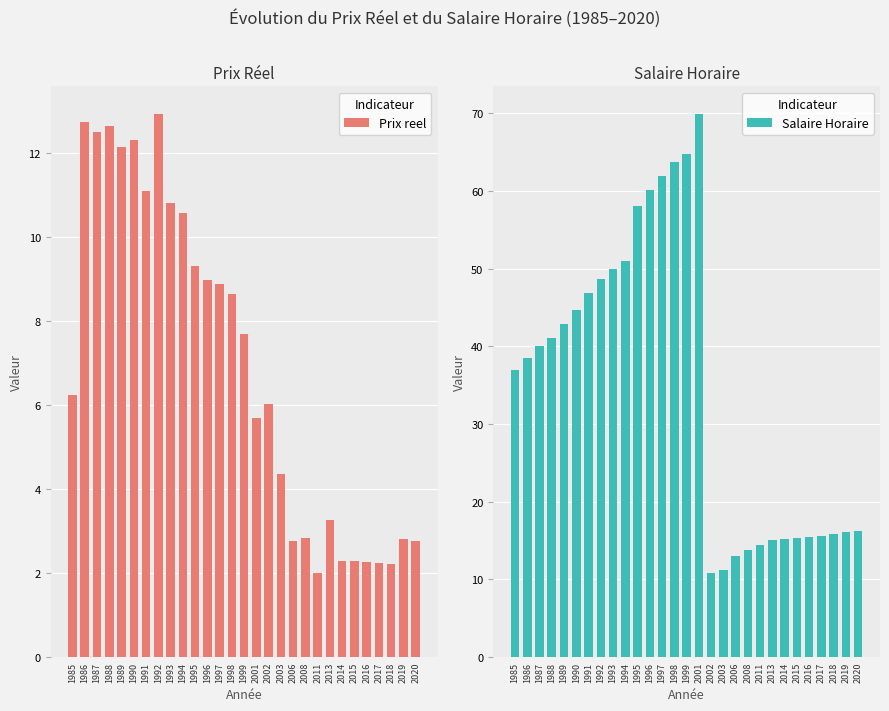

Which has a higher value, 1993 or 1990?

1990